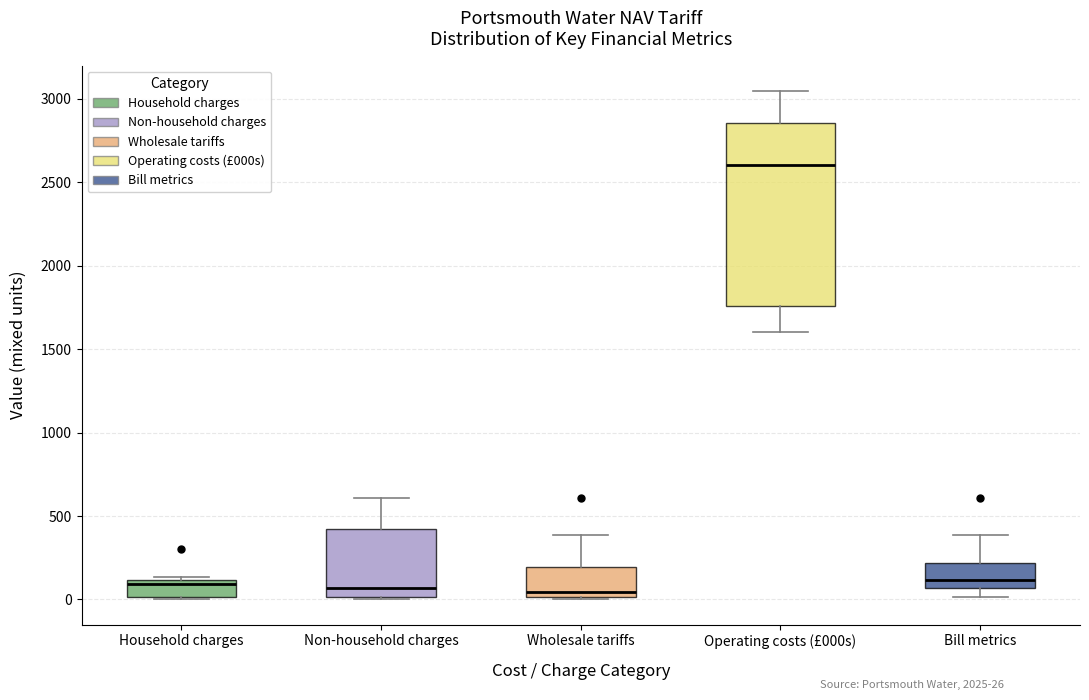

Reading left to right, read every box against the y-axis: the position of its median line, the range the box covers, and the ends of its whiskers. The values are not printed on the chart, so give them approximately, as read against the axis.

Household charges: median 100 (just below the box's upper edge), box 0 to 100, whiskers 0 to 150
Non-household charges: median 50, box 0 to 400, whiskers 0 to 600
Wholesale tariffs: median 50, box 0 to 200, whiskers 0 to 400
Operating costs (£000s): median 2600, box 1750 to 2850, whiskers 1600 to 3050
Bill metrics: median 100, box 50 to 200, whiskers 0 to 400